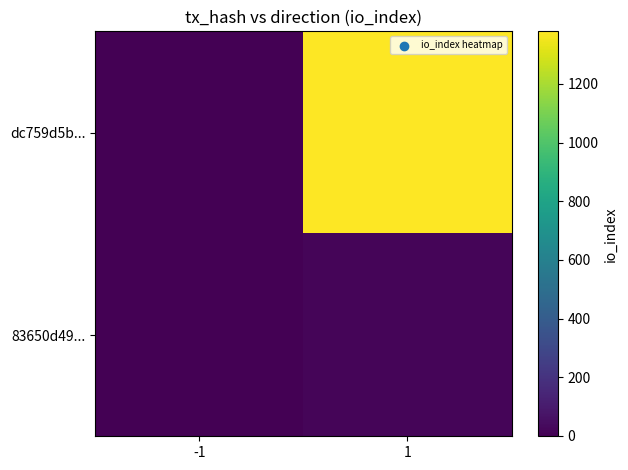

What is the spread (max minus min) of values at -1?

2